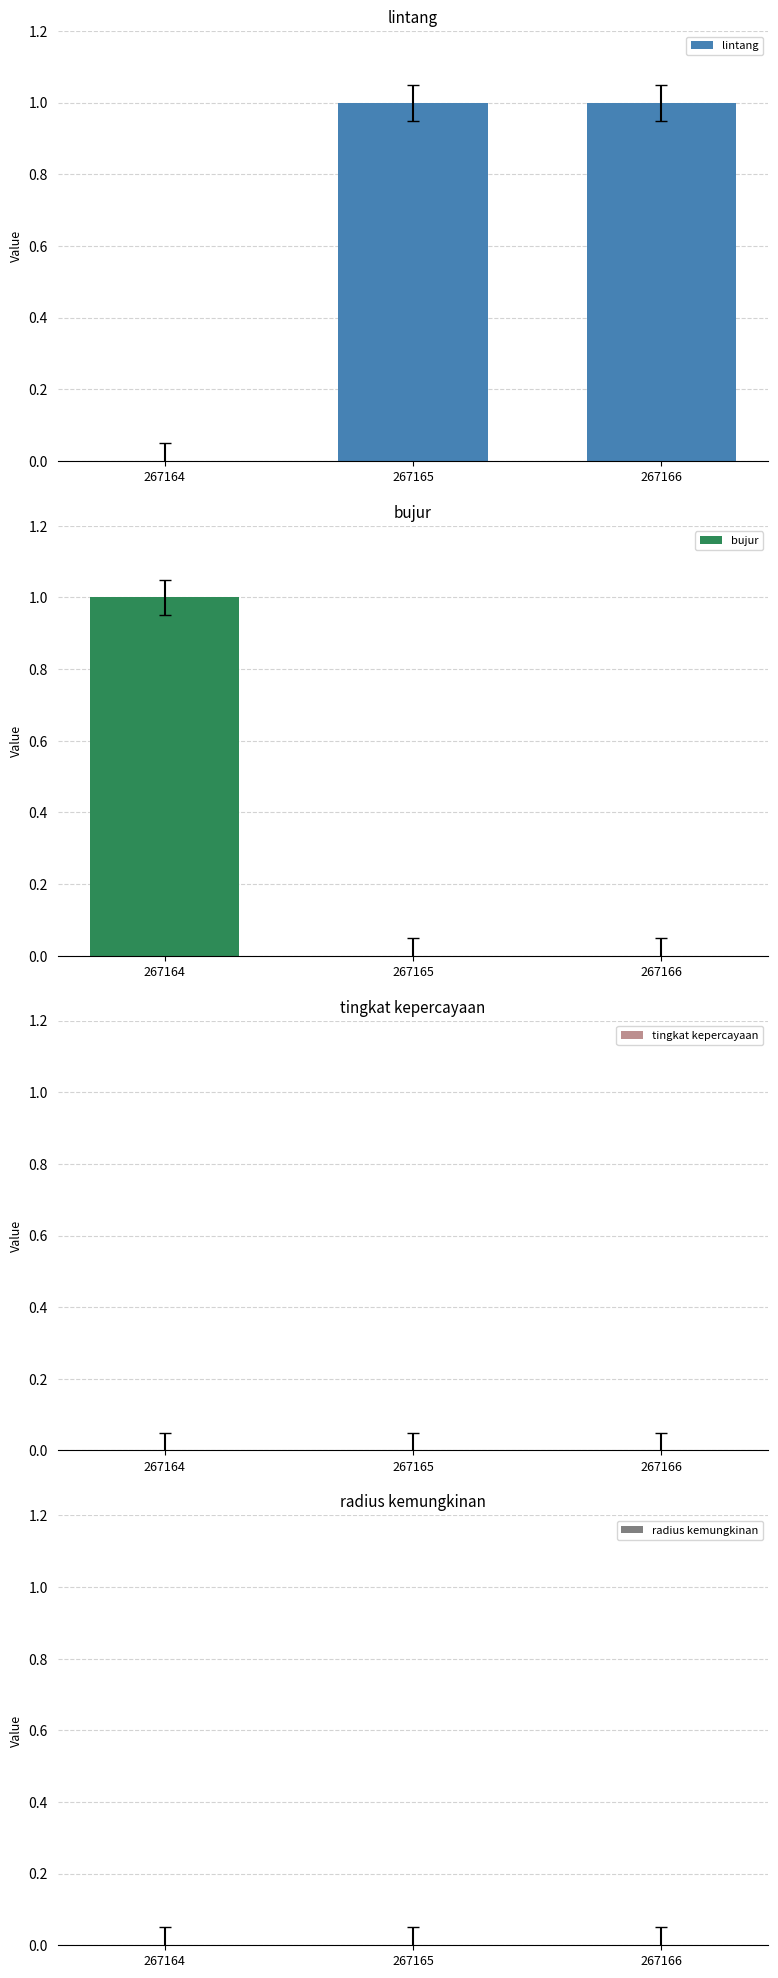

Reading left to right, extract all data points from this chart.

lintang: 267164=0.0	267165=1.0	267166=1.0
bujur: 267164=1.0	267165=0.0	267166=0.0
tingkat kepercayaan: 267164=0.0	267165=0.0	267166=0.0
radius kemungkinan: 267164=0.0	267165=0.0	267166=0.0